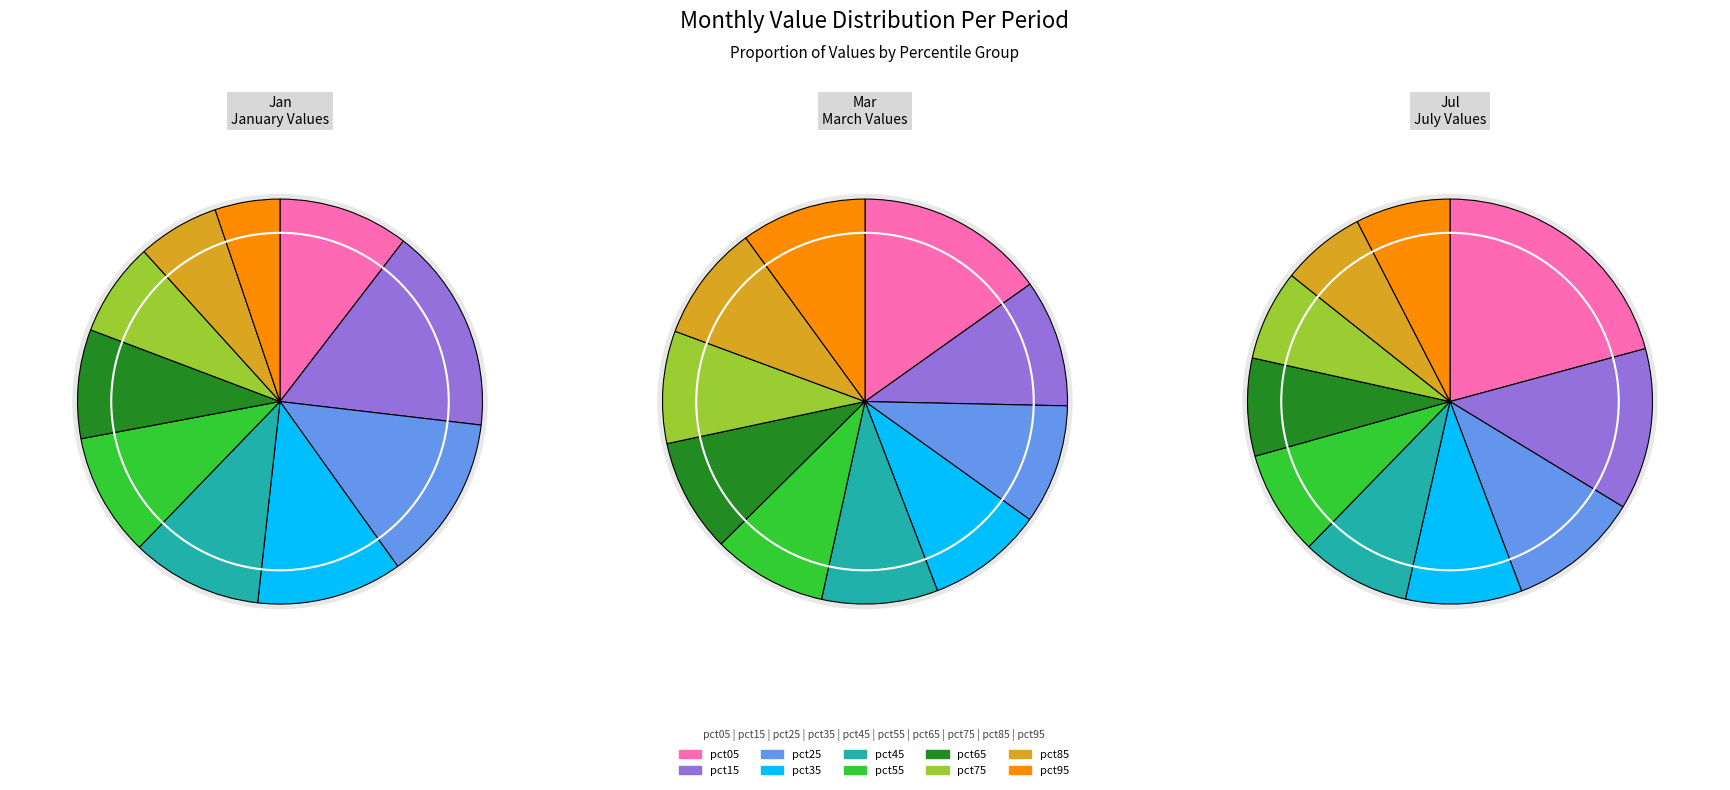

The pct15 slice represents 3% of the pie. True or false?

False